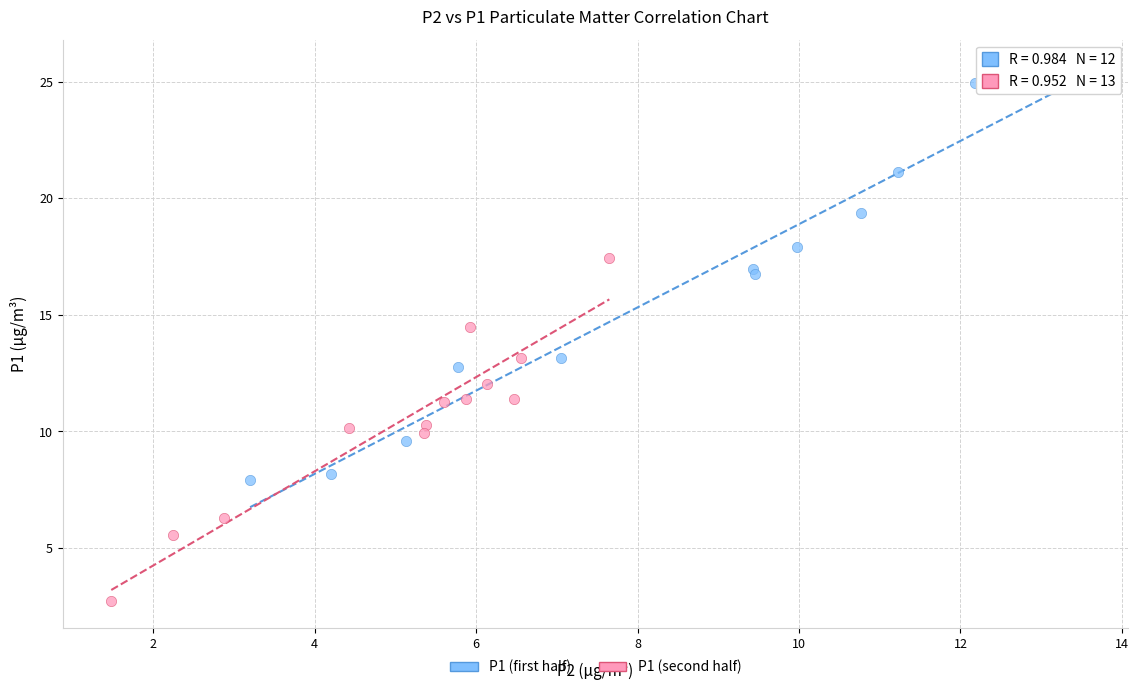

Which series reaches the minimum Y coordinate?

P1 (second half)